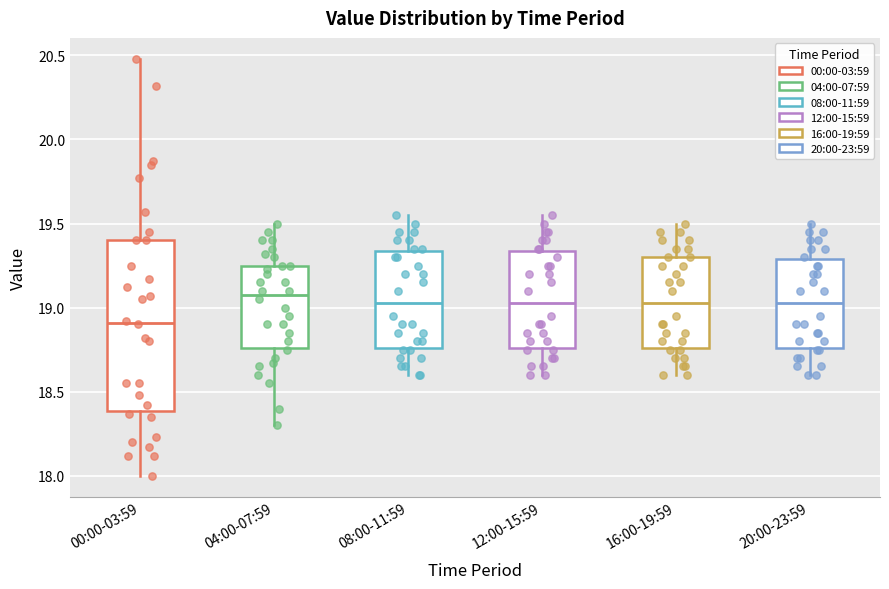

Where is the upper edge of the box for 12:00-15:59 on the y-axis? The values are not printed on the chart, so give them approximately, as read against the axis.

19.35